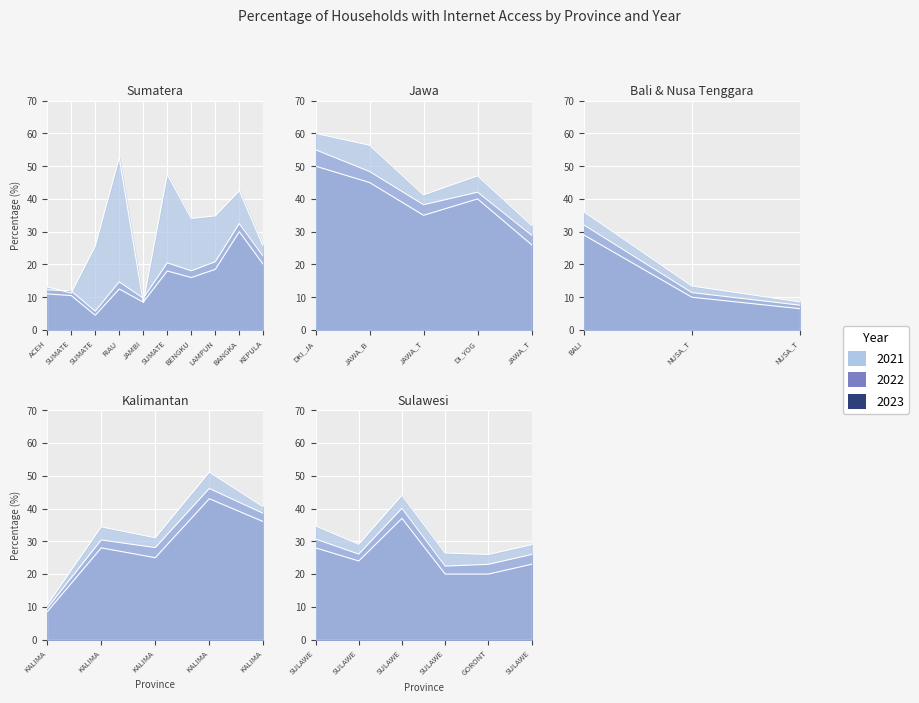

What is the maximum value shown in the chart?

60.0